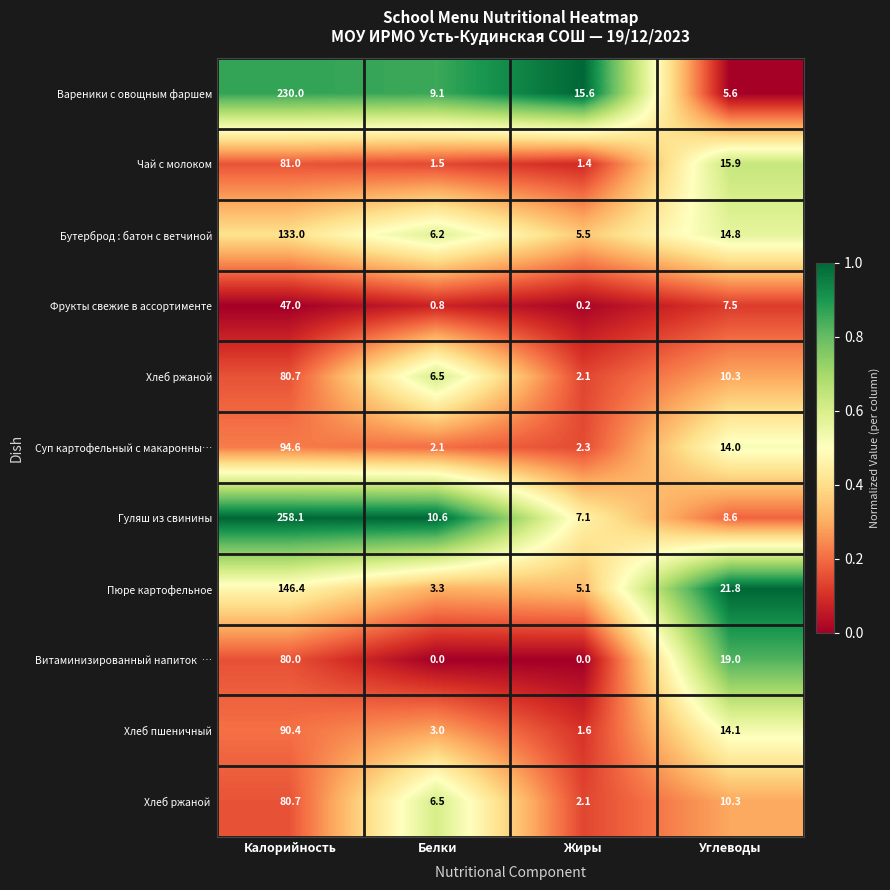

Which series has the widest spread of values?

Гуляш из свинины